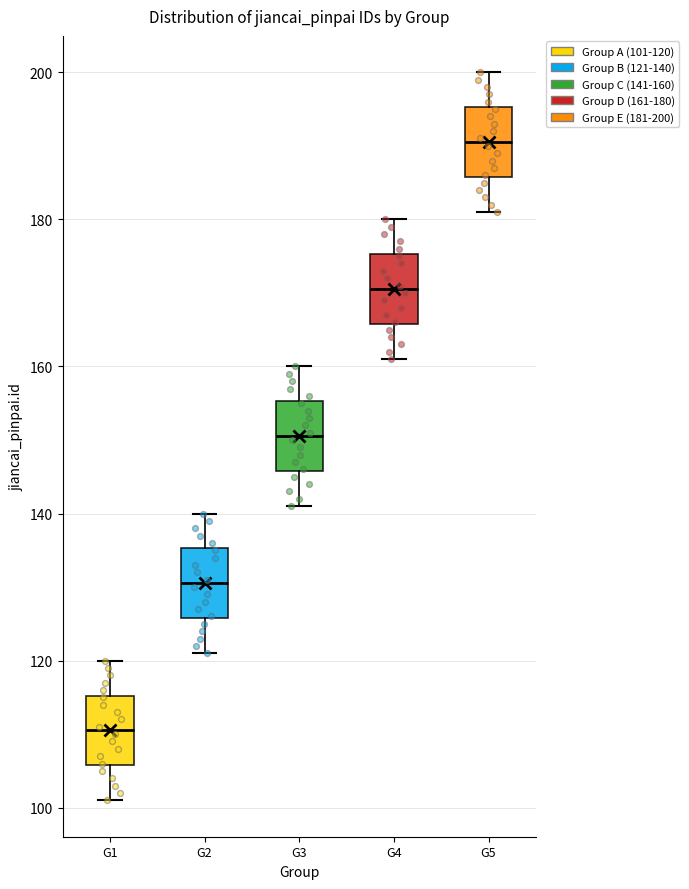

Reading left to right, transcribe this box plot: for each box, give where its median line is, the range the box spans, and where its two whiskers end, as read against the y-axis. The values are not printed on the chart, so give them approximately, as read against the axis.

G1: median 110, box 106 to 116, whiskers 102 to 120
G2: median 130, box 126 to 136, whiskers 122 to 140
G3: median 150, box 146 to 156, whiskers 142 to 160
G4: median 170, box 166 to 176, whiskers 162 to 180
G5: median 190, box 186 to 196, whiskers 182 to 200